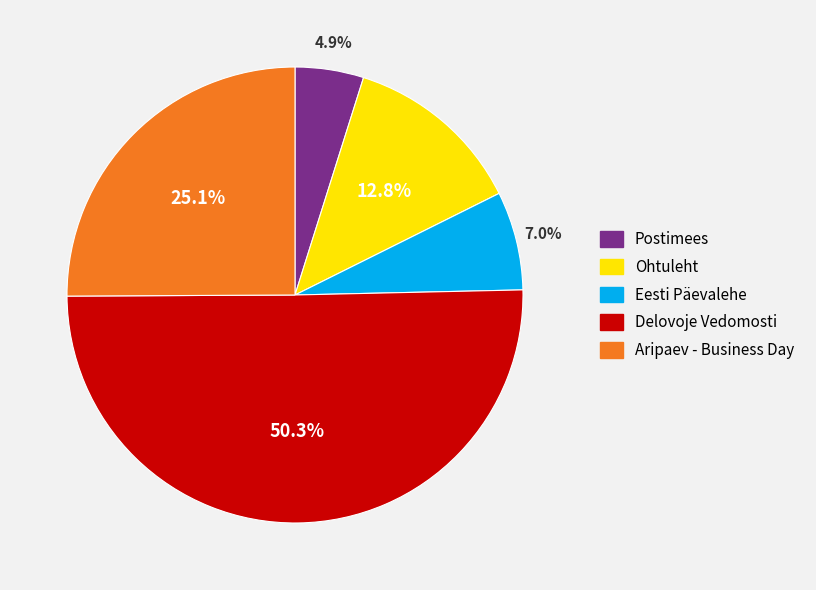

Rank the categories by value from highest to lowest.

Delovoje Vedomosti, Aripaev - Business Day, Ohtuleht, Eesti Päevalehe, Postimees